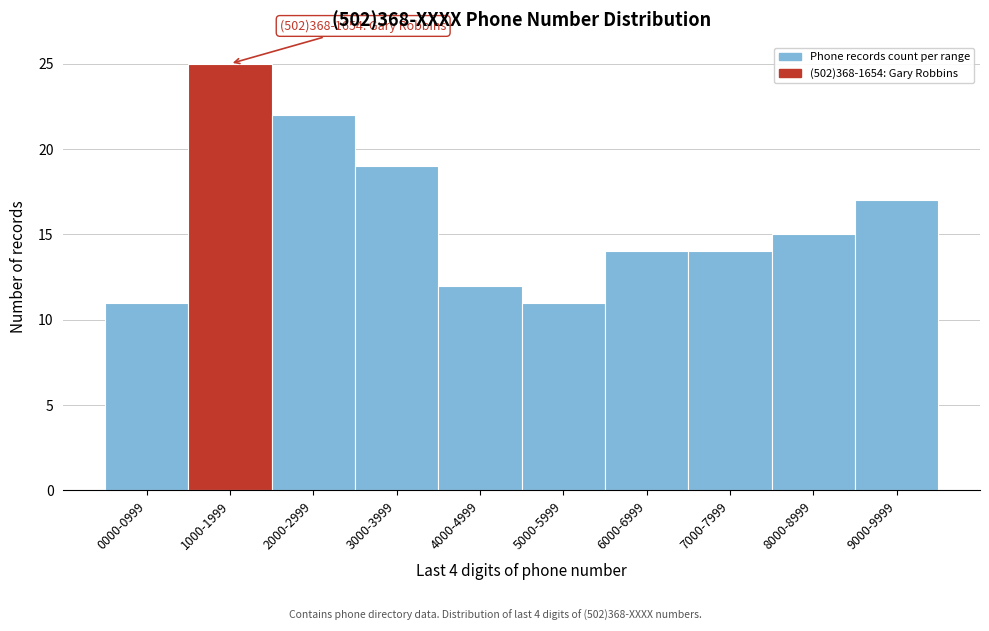

Reading left to right, extract all data points from this chart.

11	25	22	19	12	11	14	14	15	17